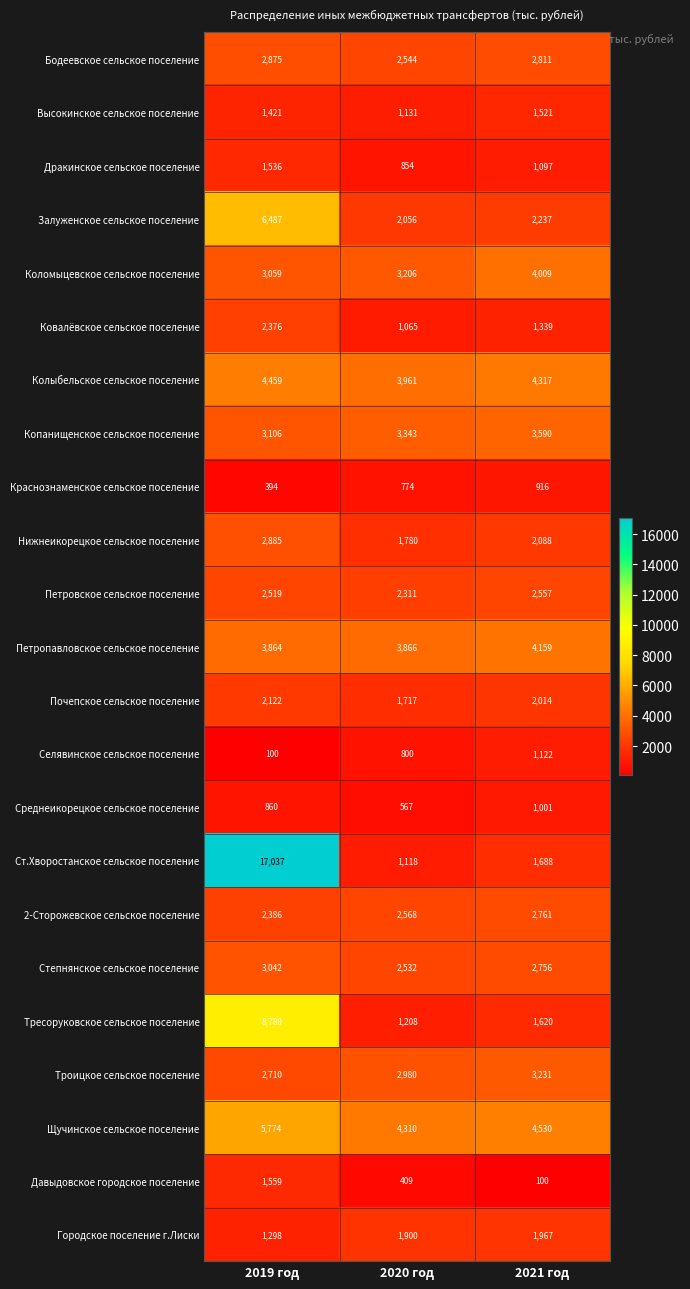

Which series has the widest spread of values?

Ст.Хворостанское сельское поселение